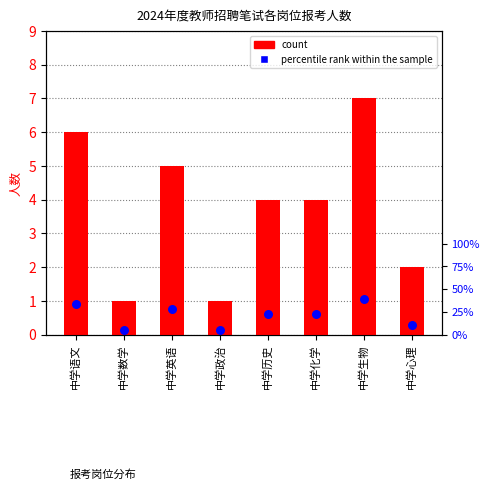

What is the change in value from 中学英语 to 中学化学?

-1